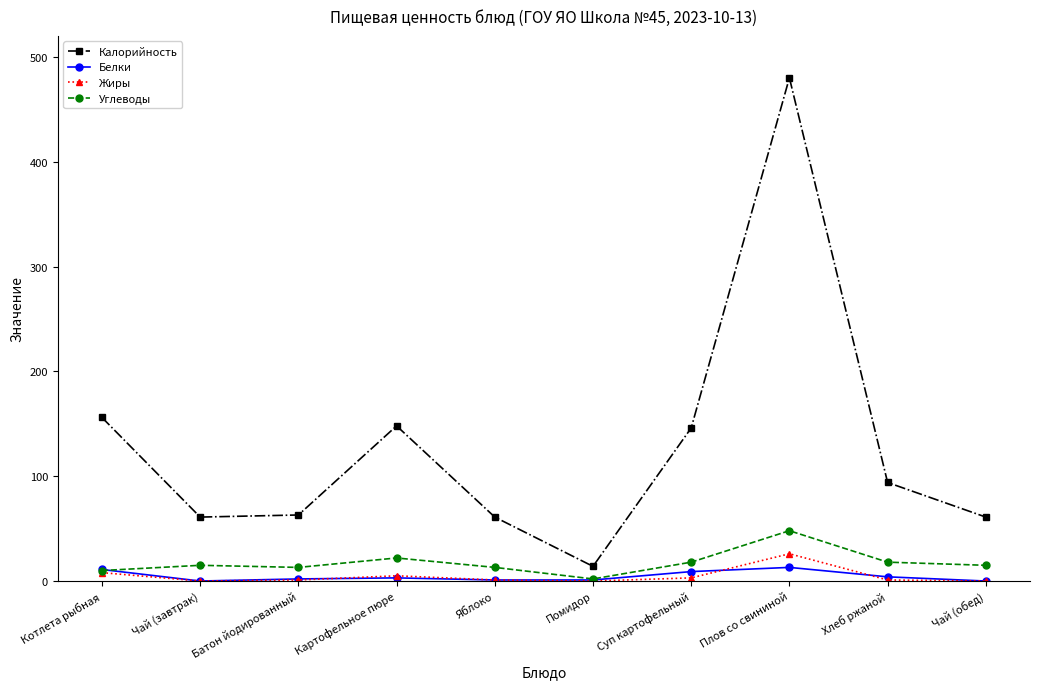

Is it true that Углеводы equals 15 at Чай (завтрак)?

True